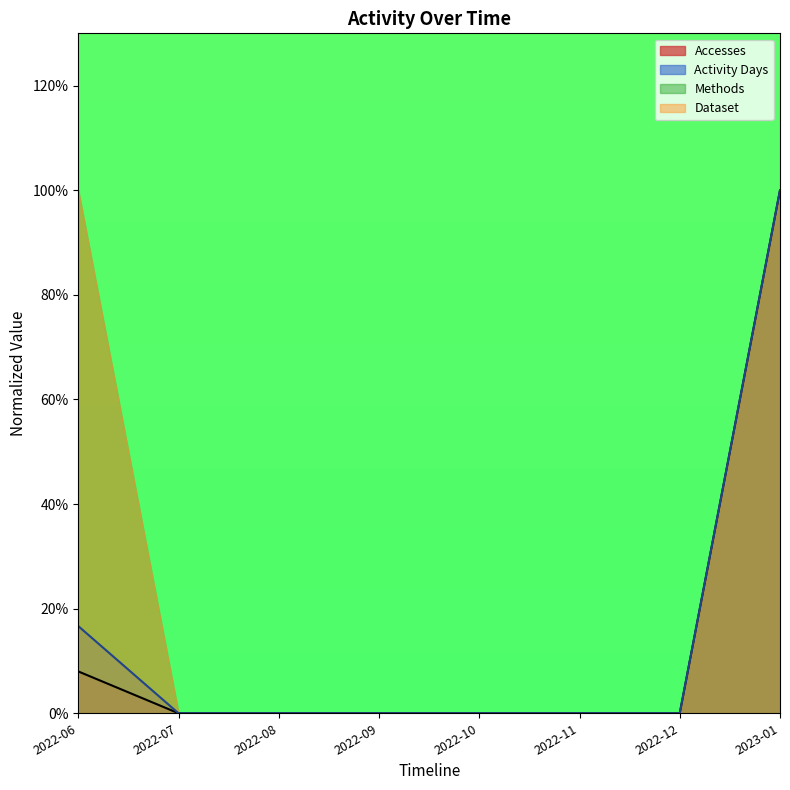

Is the value of Activity Days at 2022-07 greater than the value of Accesses at 2022-10?

No